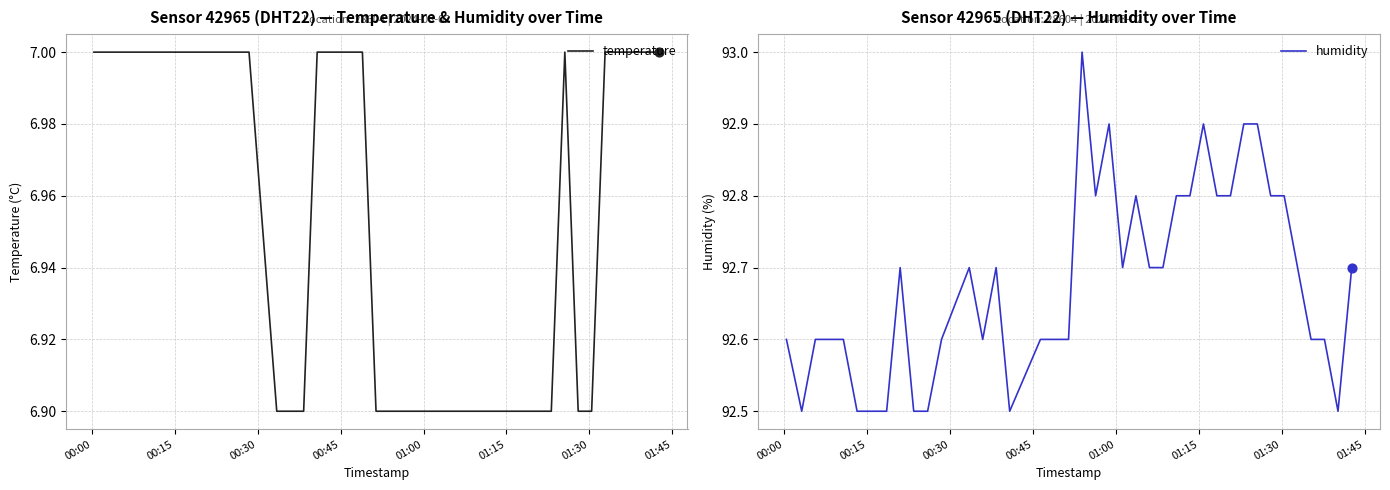

At how many categories does at least one series exceed 13?

40